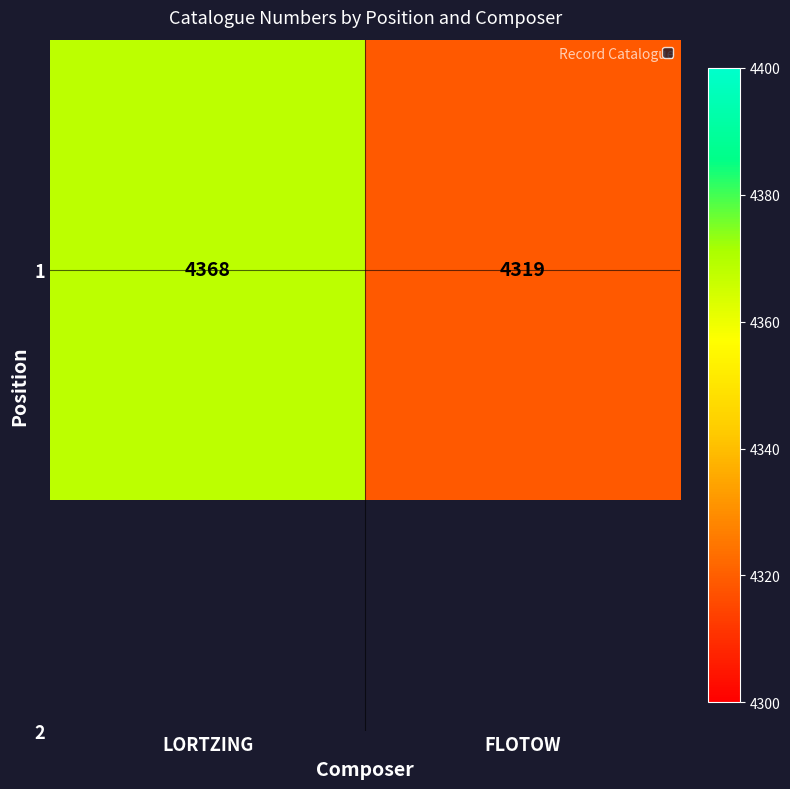

Which label corresponds to the smallest value in the chart?

FLOTOW